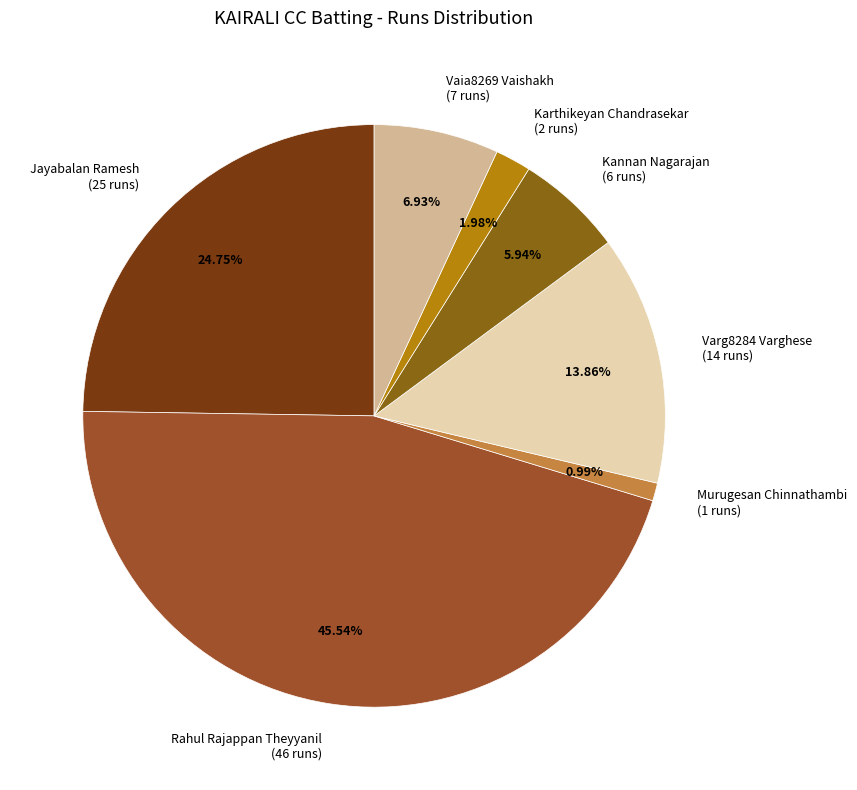

Between Varg8284 Varghese (14 runs) and Kannan Nagarajan (6 runs), which is larger?

Varg8284 Varghese (14 runs)